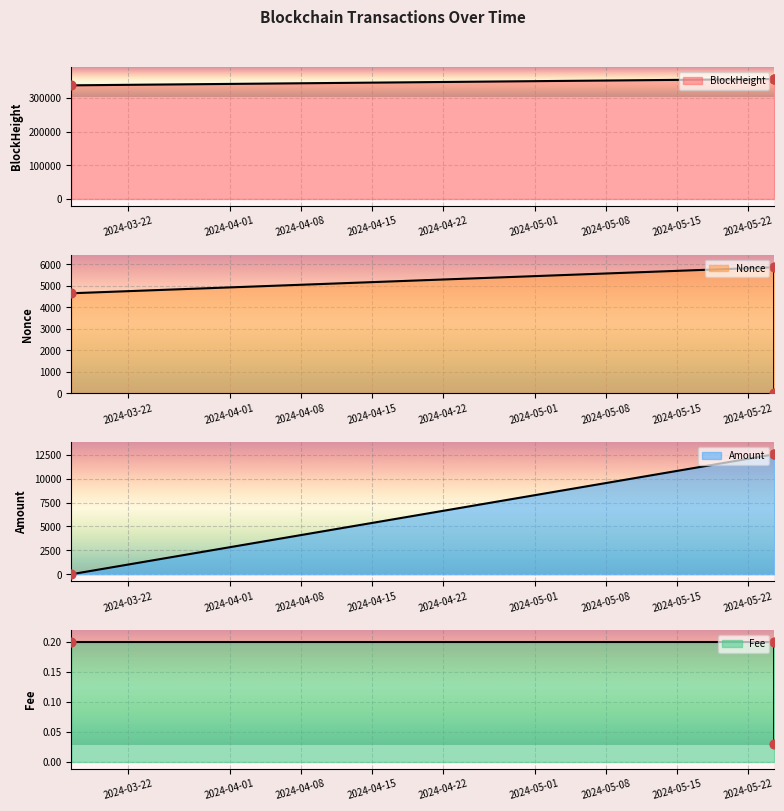

Which series has the largest total across all categories?

Nonce